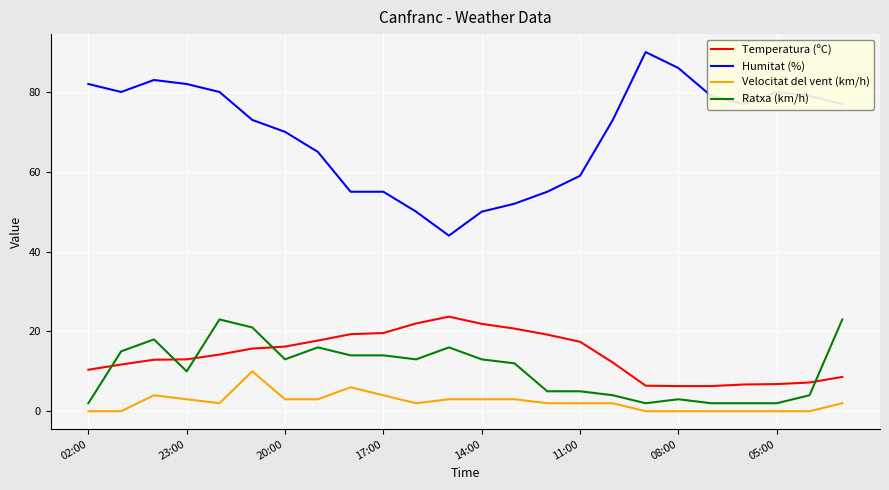

True or false: Ratxa (km/h) and Humitat (%) cross at least once.

False